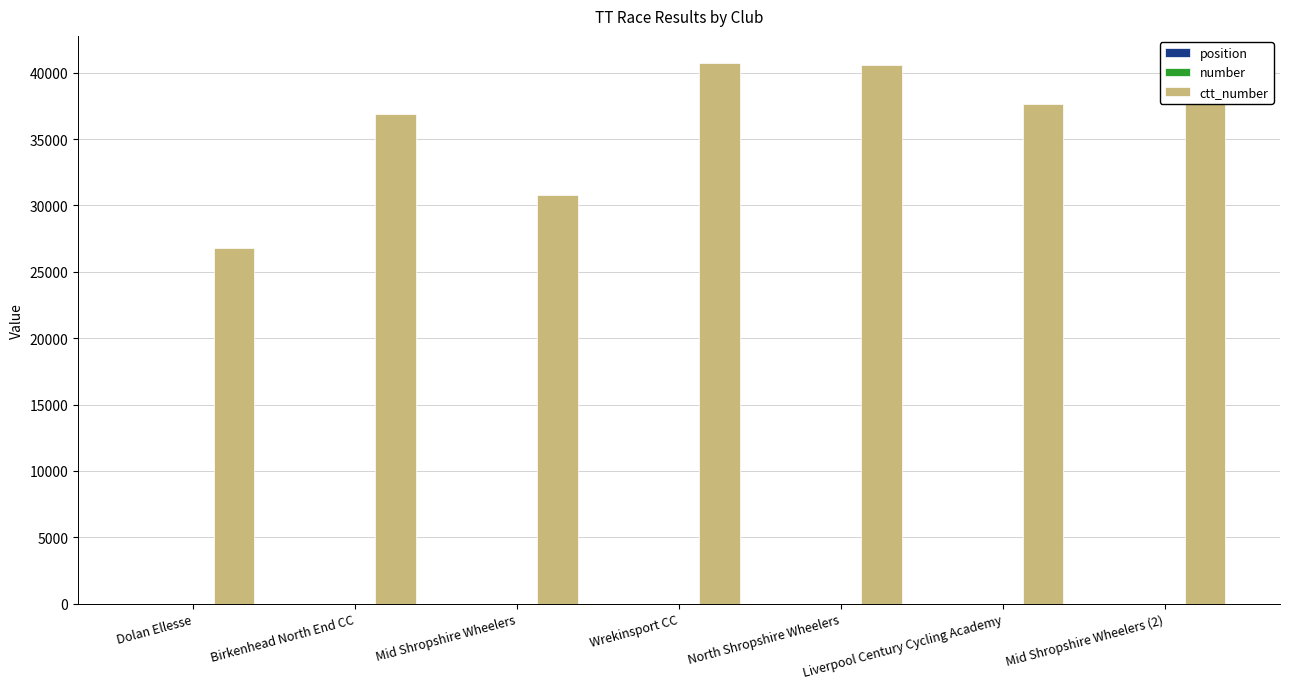

What is the maximum value shown in the chart?

40737